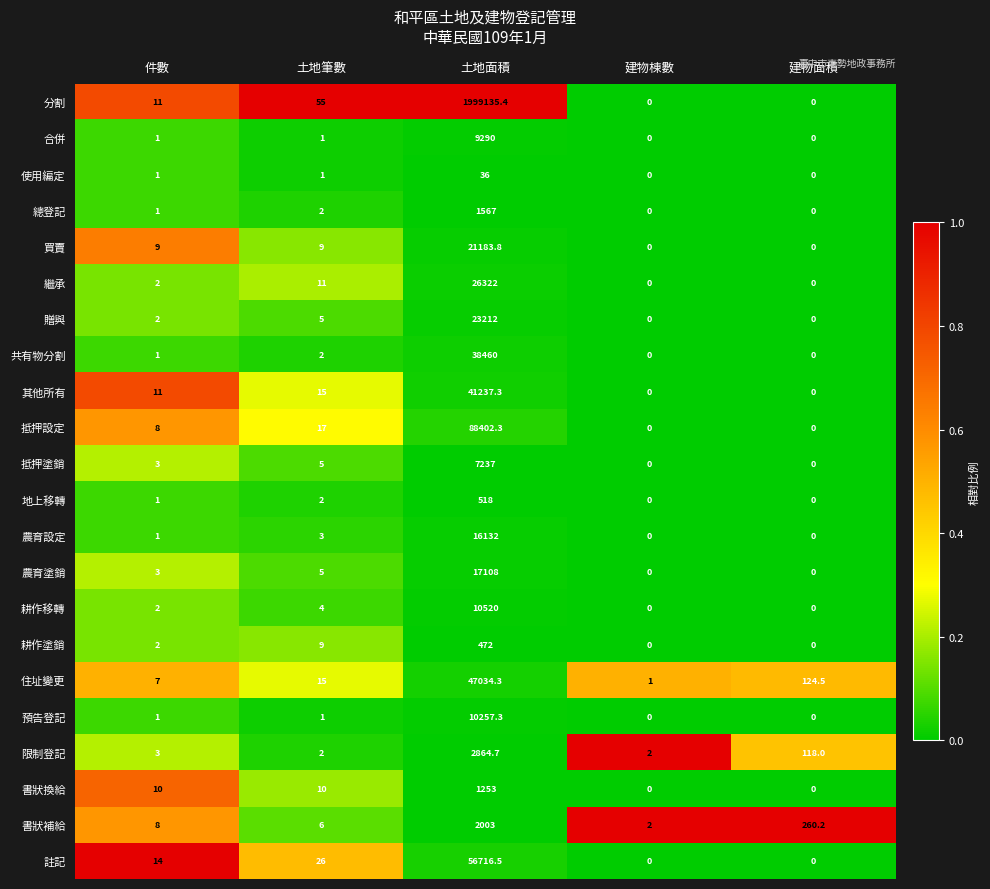

What is the spread (max minus min) of values at 土地面積?

1999099.4